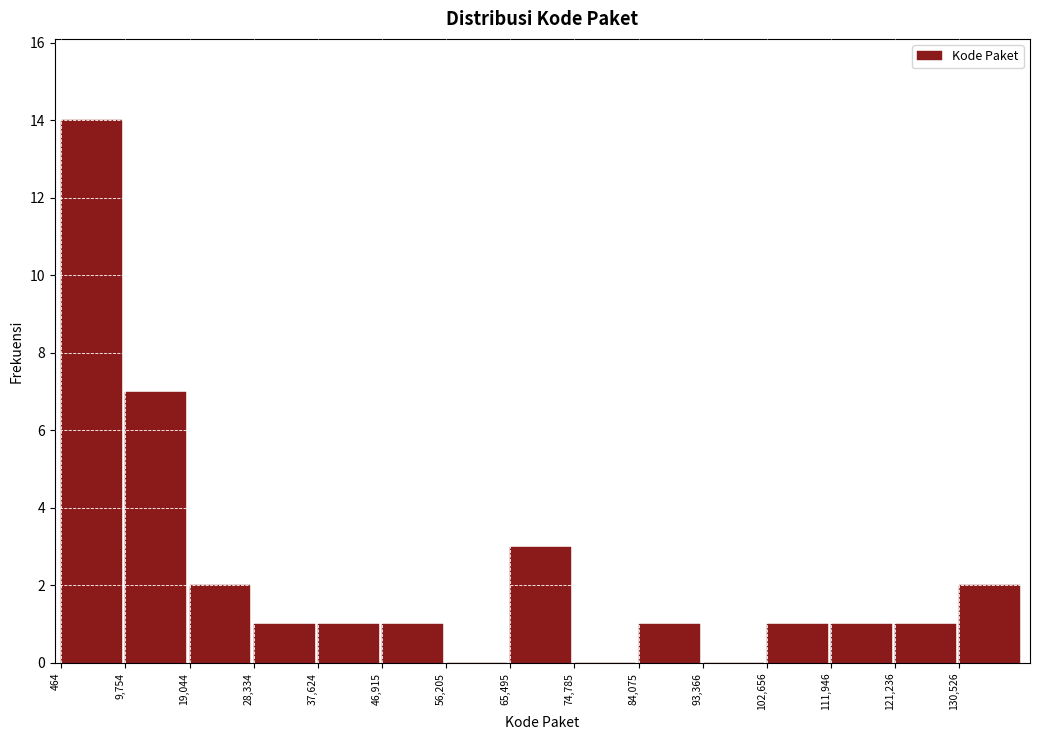

Reading left to right, transcribe this chart: for each bar, give the range it covers on the x-axis and its height. Neither the bar edges nor the heights are printed on the chart, so give them approximately, as read against the axes.

0 to 10000: 14
10000 to 19000: 7
19000 to 28000: 2
28000 to 38000: 1
38000 to 47000: 1
47000 to 56000: 1
56000 to 65000: 0
65000 to 75000: 3
75000 to 84000: 0
84000 to 93000: 1
93000 to 103000: 0
103000 to 112000: 1
112000 to 121000: 1
121000 to 131000: 1
131000 to 140000: 2